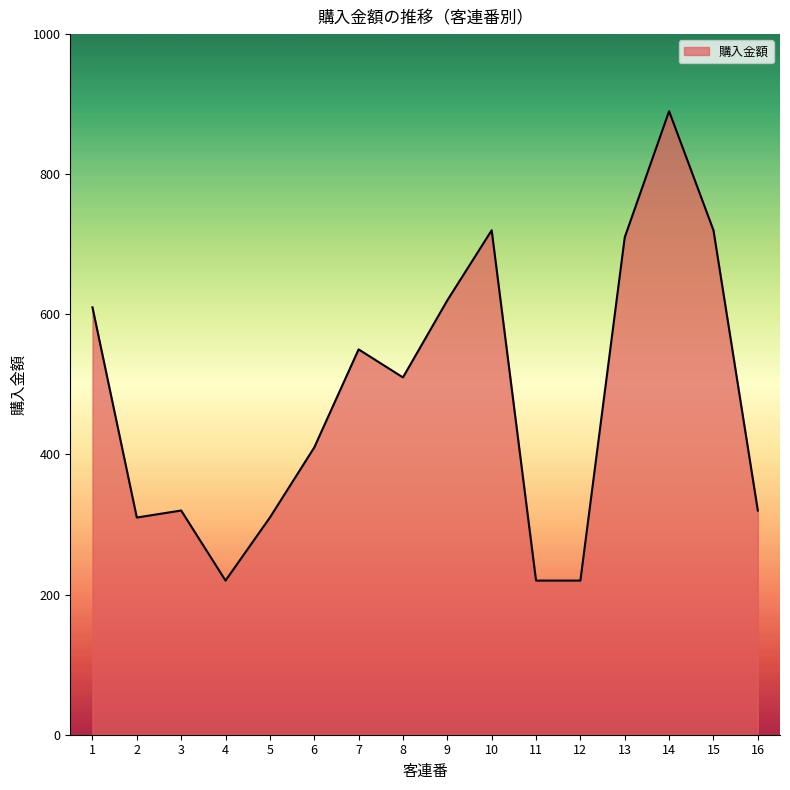

What is the average value?

479